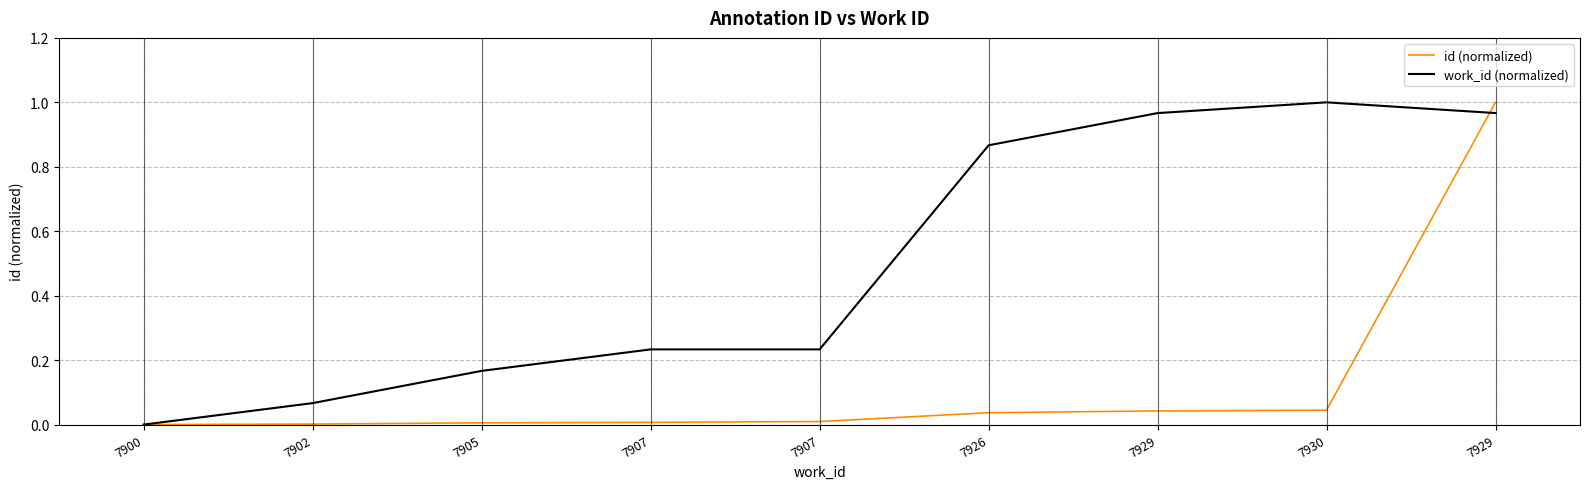

What are all the series names shown in the legend?

id (normalized), work_id (normalized)